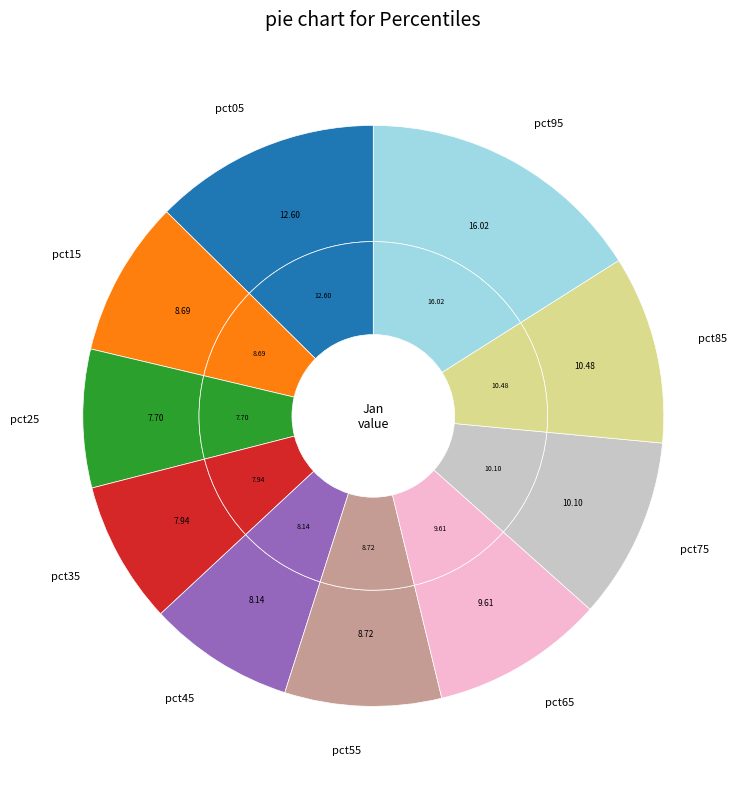

Do pct35 and pct75 together represent more than half of the pie?

No